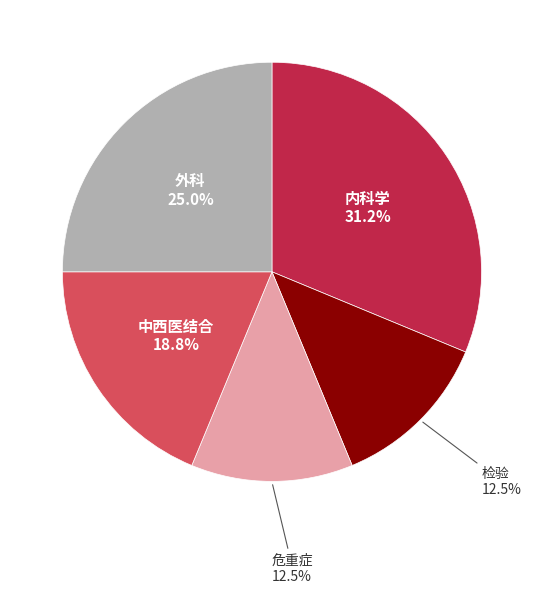

How many segments does this pie chart have?

5